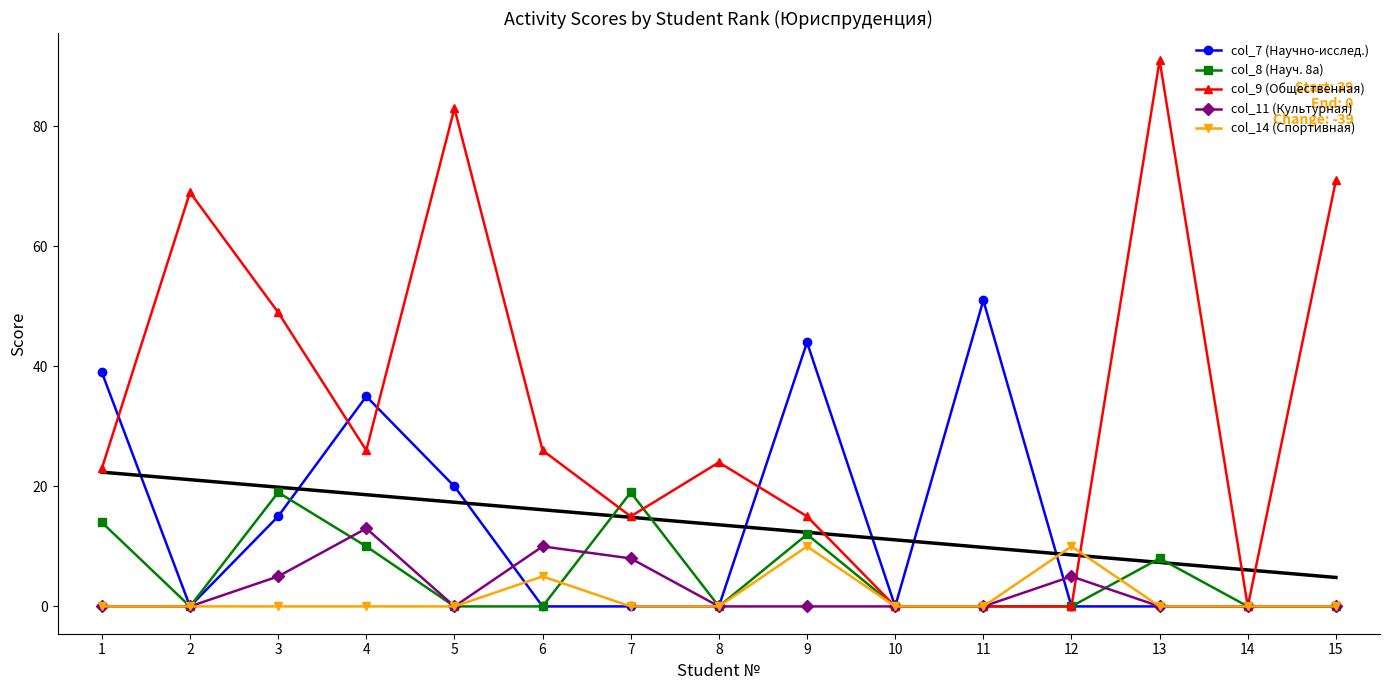

Which category has the lowest value across all series?

2